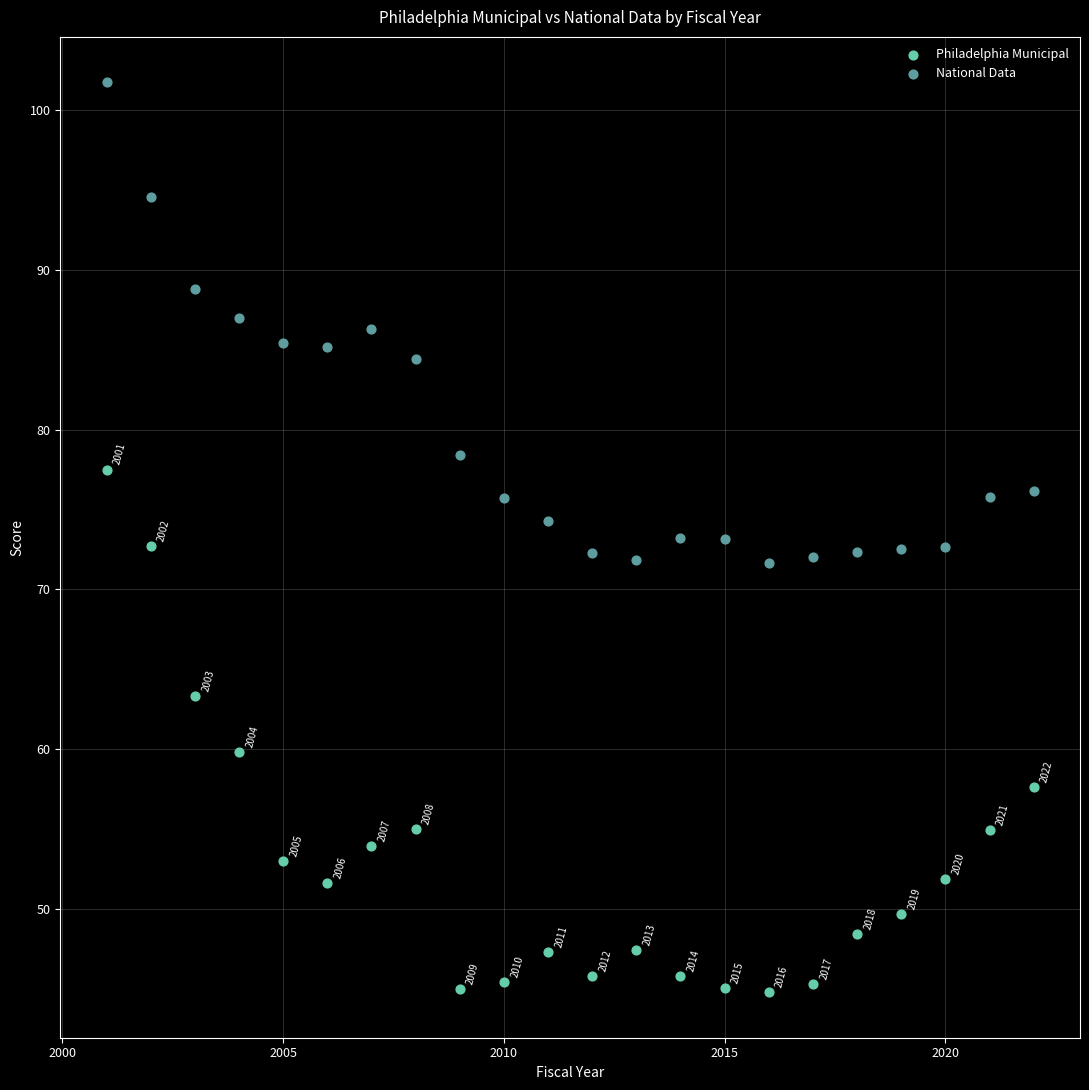

Which series has the largest Y range (max minus min)?

Philadelphia Municipal